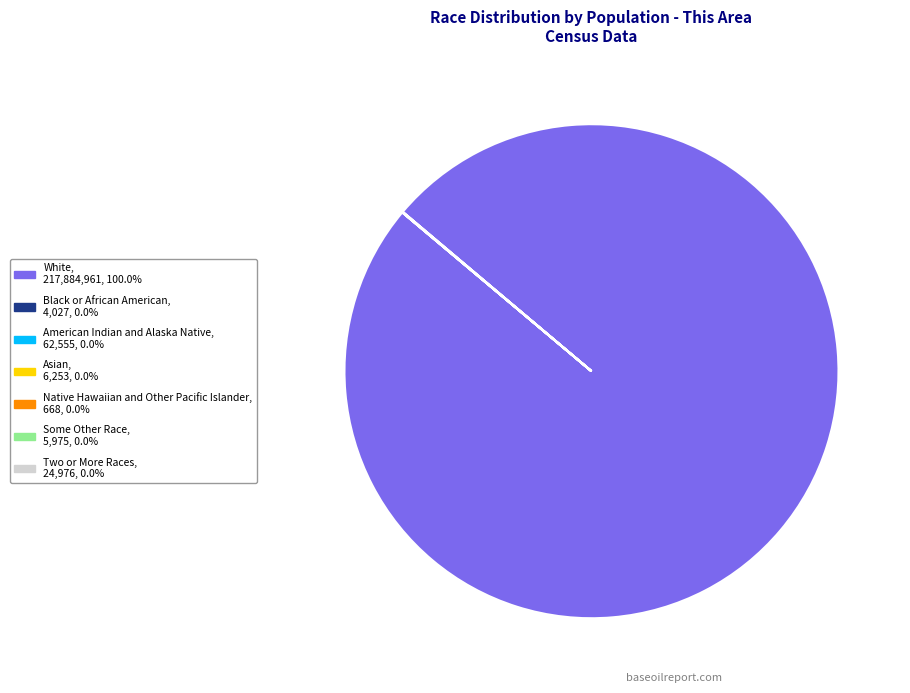

Does any single category account for the majority?

Yes